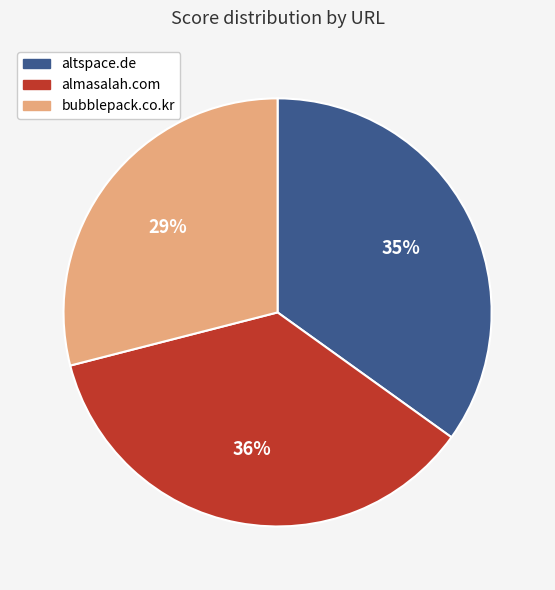

What is the largest slice in the pie chart?

almasalah.com